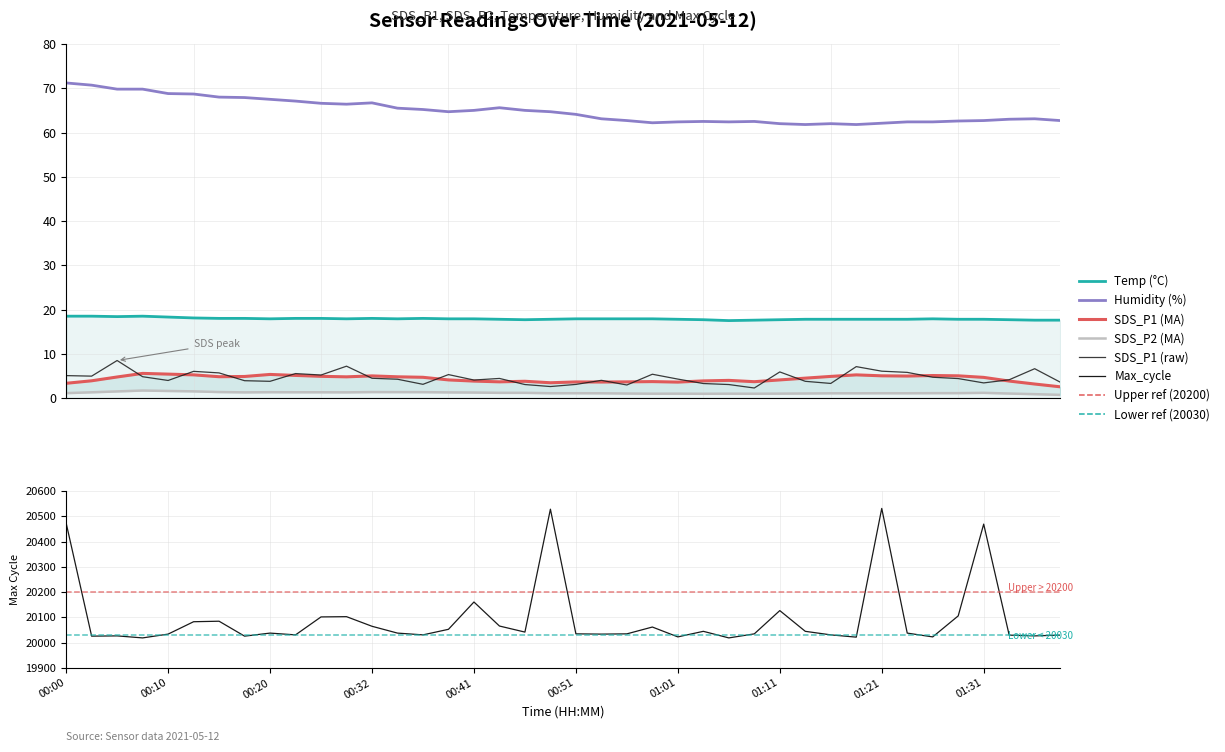

Which series has the largest total across all categories?

Max_cycle